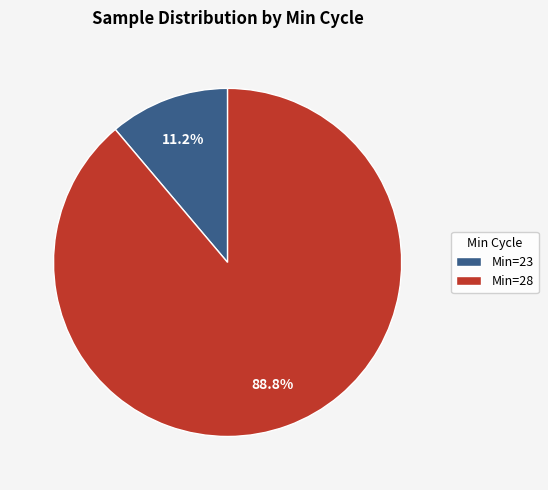

How much of the chart is everything except Min=23?

88.8%